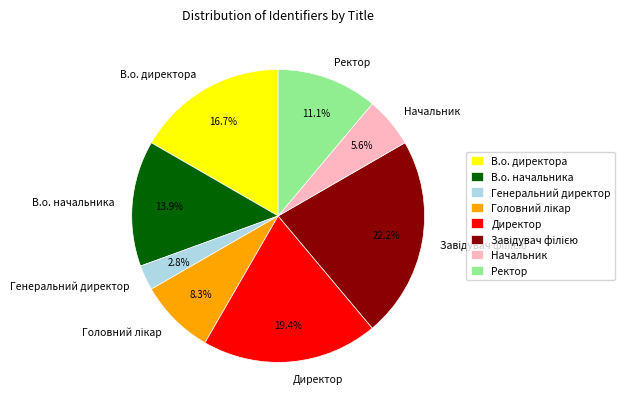

How many segments does this pie chart have?

8